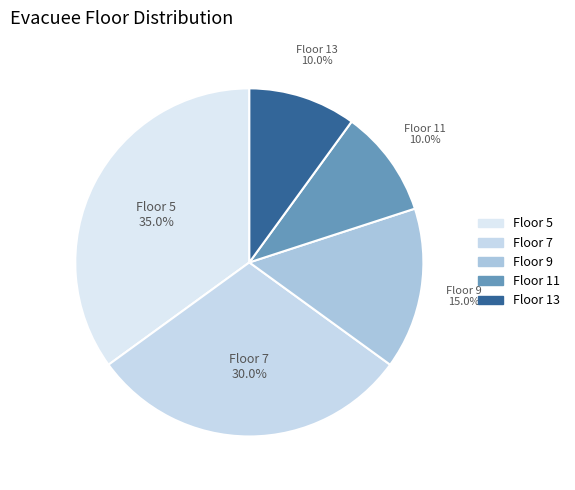

What percentage is the Floor 11 slice, to the nearest percent?

10%